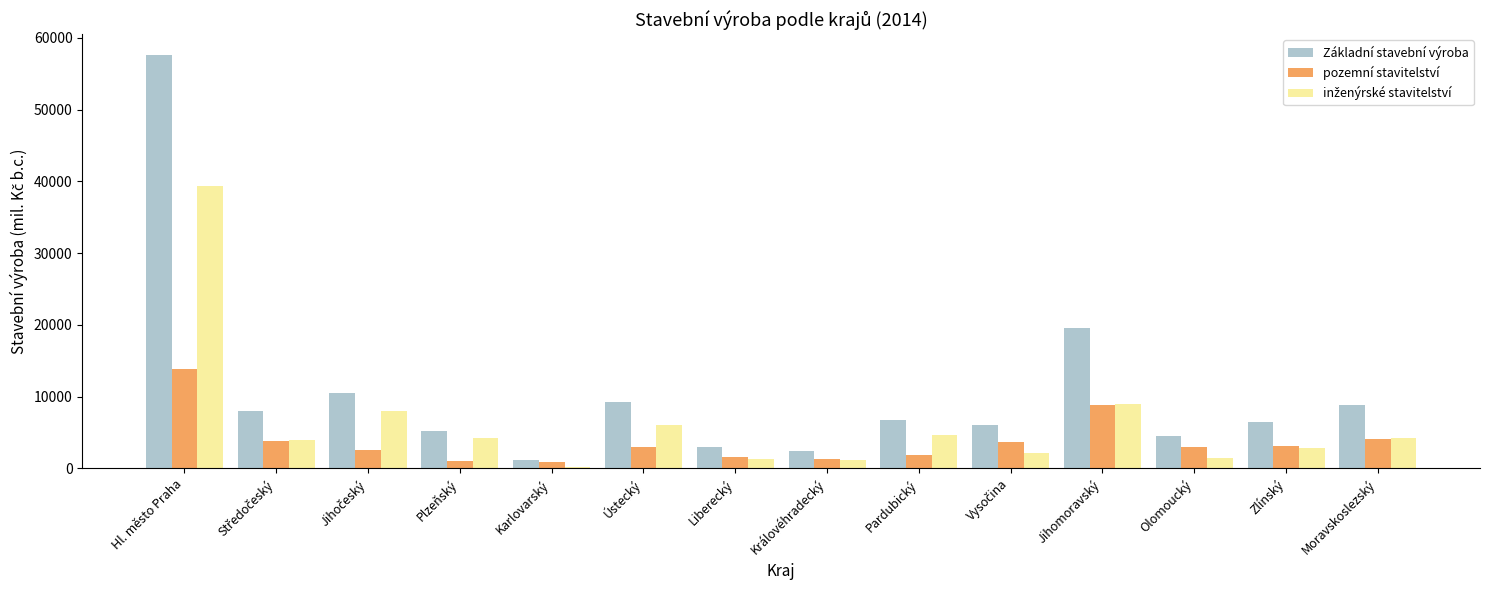

The Základní stavební výroba series shows 6709 at Pardubický. True or false?

True